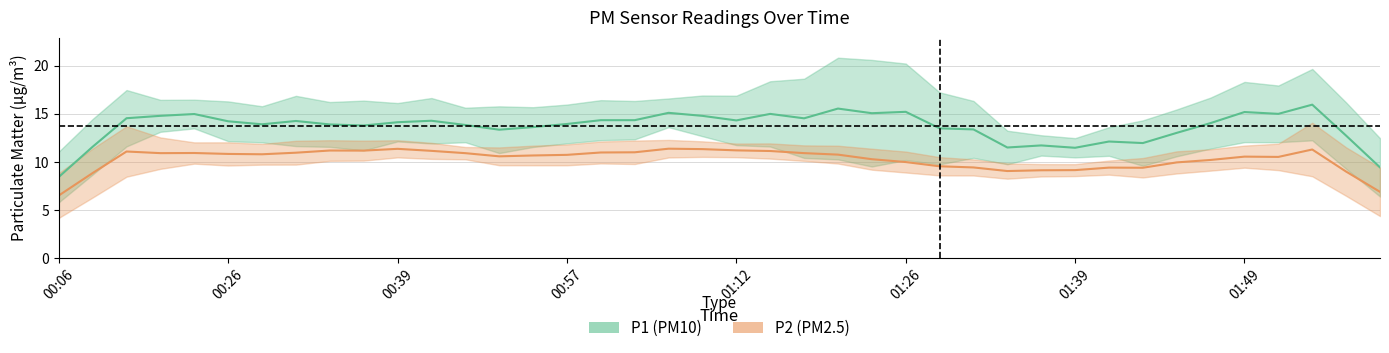

True or false: P1 and P2 intersect in this chart.

False